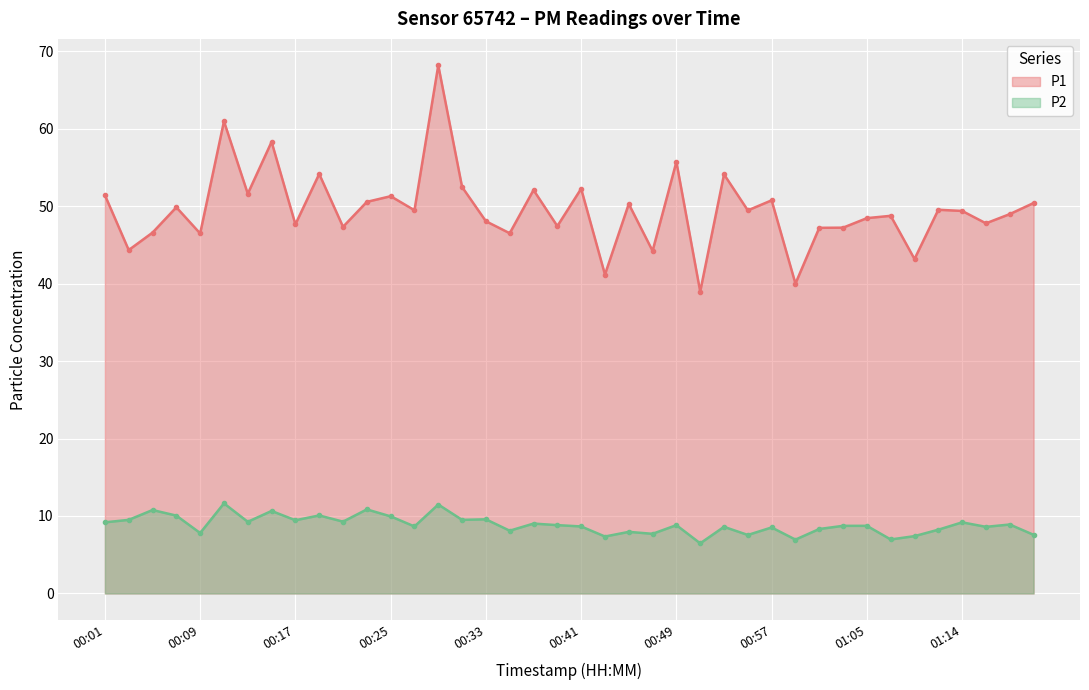

The P2 series shows 10.5 at 01:10. True or false?

False